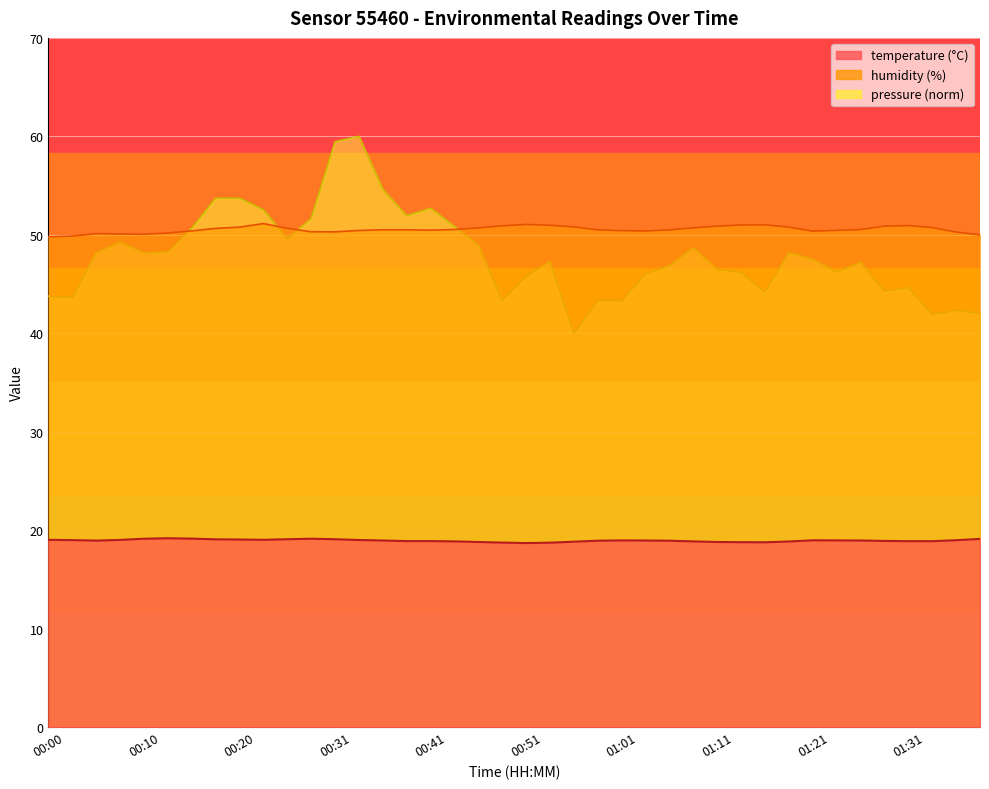

What is the difference between the humidity values at 00:15 and 01:36?

0.1